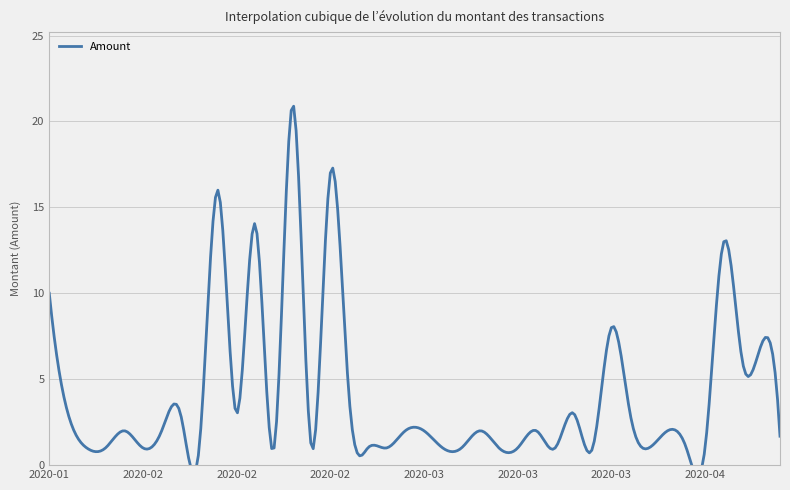

What is the value of the 15th point from the left?

1.0